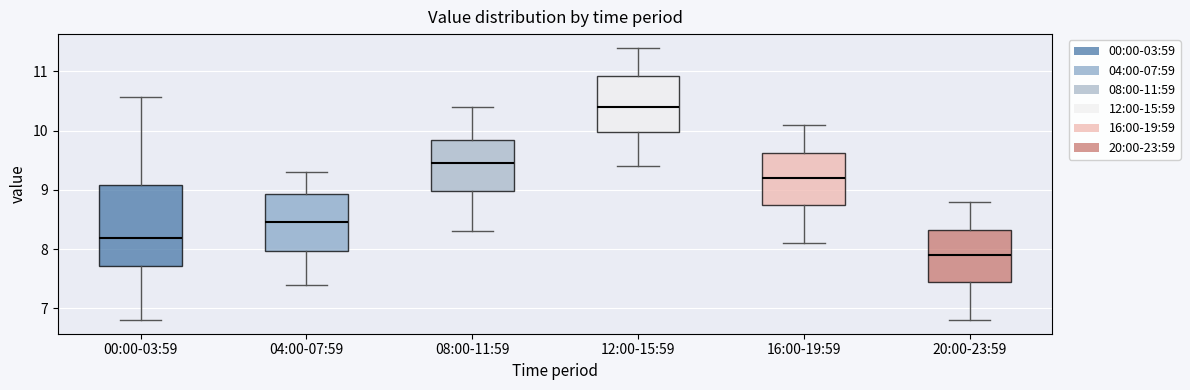

Reading left to right, transcribe this box plot: for each box, give where its median line is, the range the box spans, and where its two whiskers end, as read against the y-axis. The values are not printed on the chart, so give them approximately, as read against the axis.

00:00-03:59: median 8.2, box 7.7 to 9.1, whiskers 6.8 to 10.6
04:00-07:59: median 8.5, box 8.0 to 8.9, whiskers 7.4 to 9.3
08:00-11:59: median 9.5, box 9.0 to 9.9, whiskers 8.3 to 10.4
12:00-15:59: median 10.4, box 10.0 to 10.9, whiskers 9.4 to 11.4
16:00-19:59: median 9.2, box 8.8 to 9.6, whiskers 8.1 to 10.1
20:00-23:59: median 7.9, box 7.5 to 8.3, whiskers 6.8 to 8.8